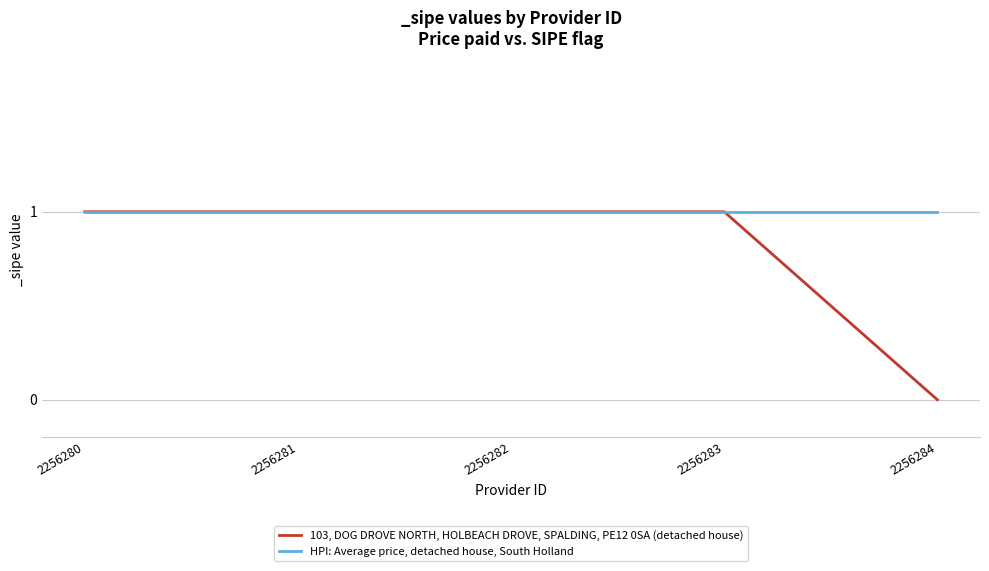

At how many categories does at least one series exceed 0?

5